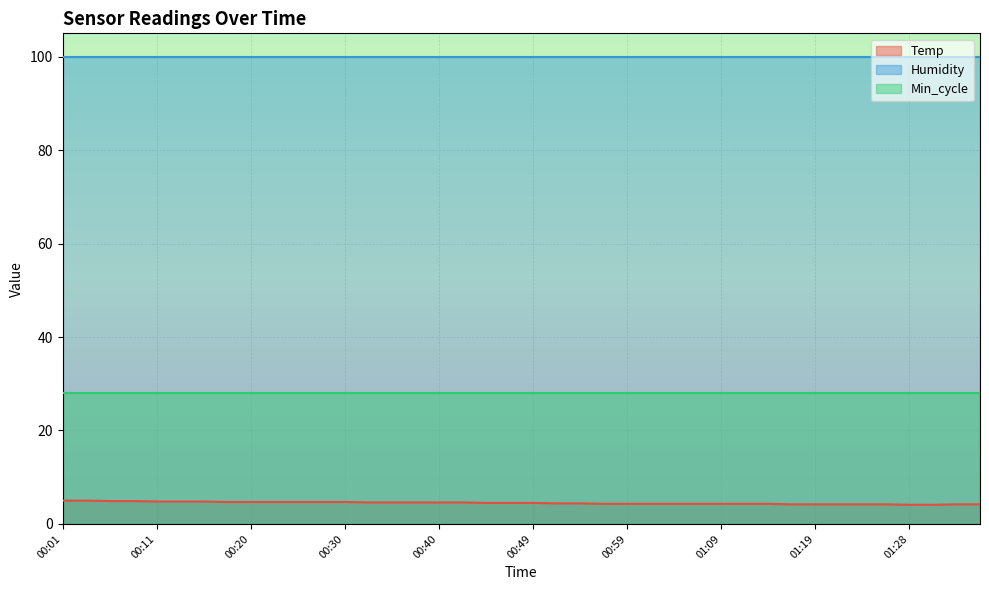

Which label corresponds to the smallest value in the chart?

01:28